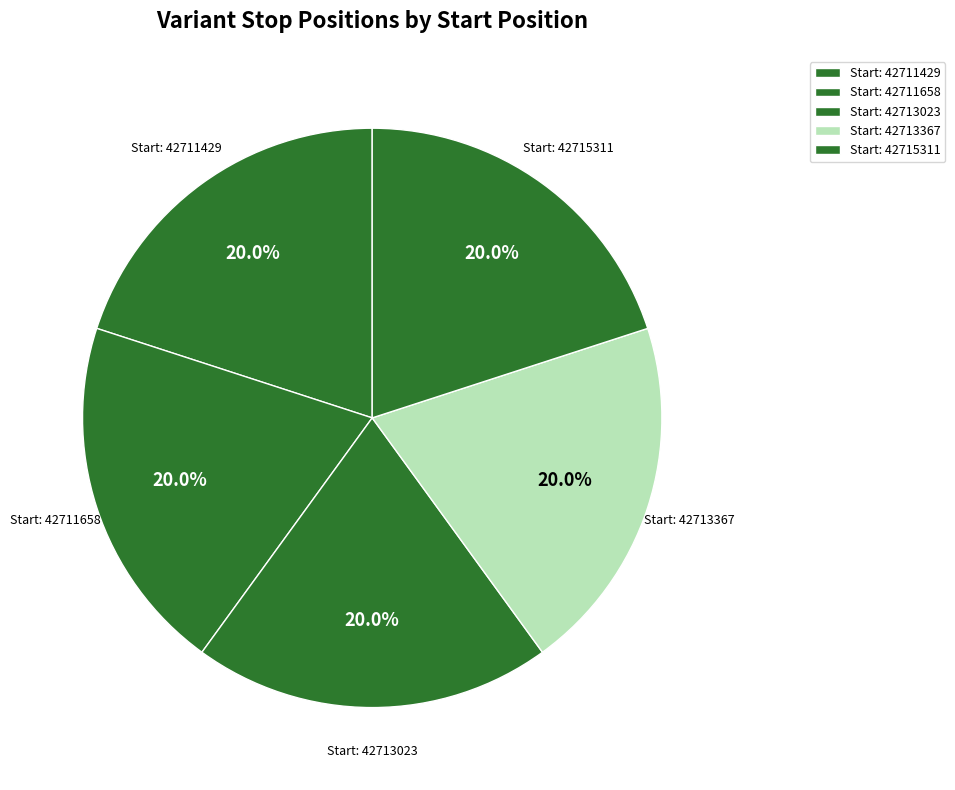

How many slices are in this pie chart?

5